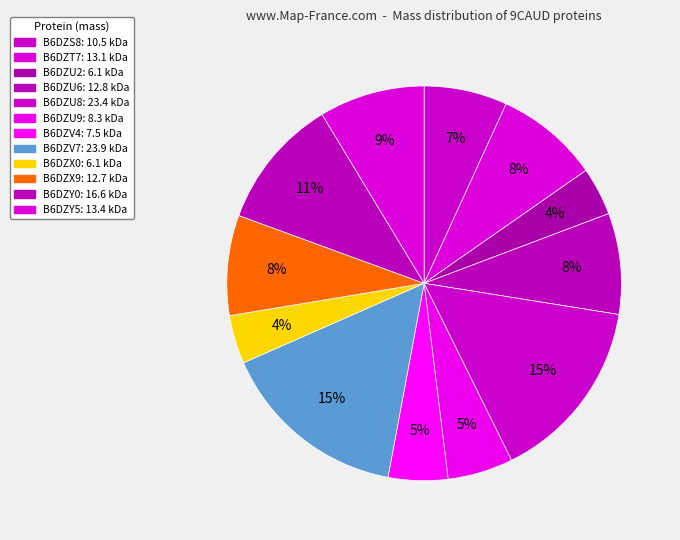

What percentage is the B6DZV7 slice, to the nearest percent?

15%